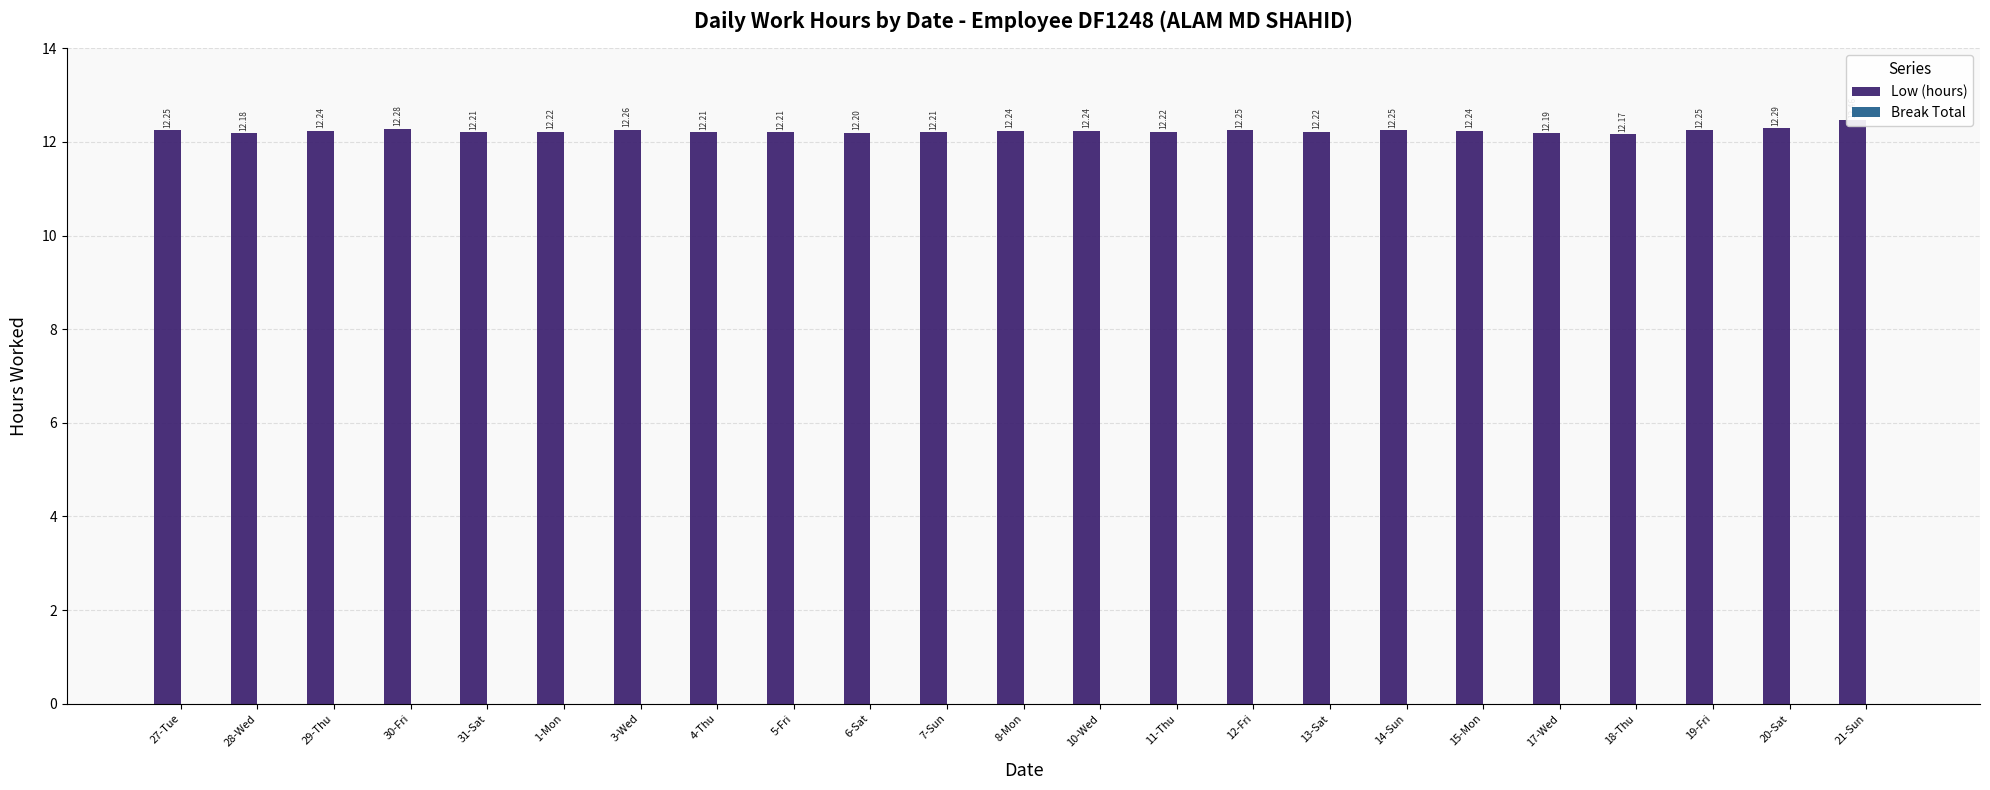

Between 21-Sun and 6-Sat, which is larger?

21-Sun